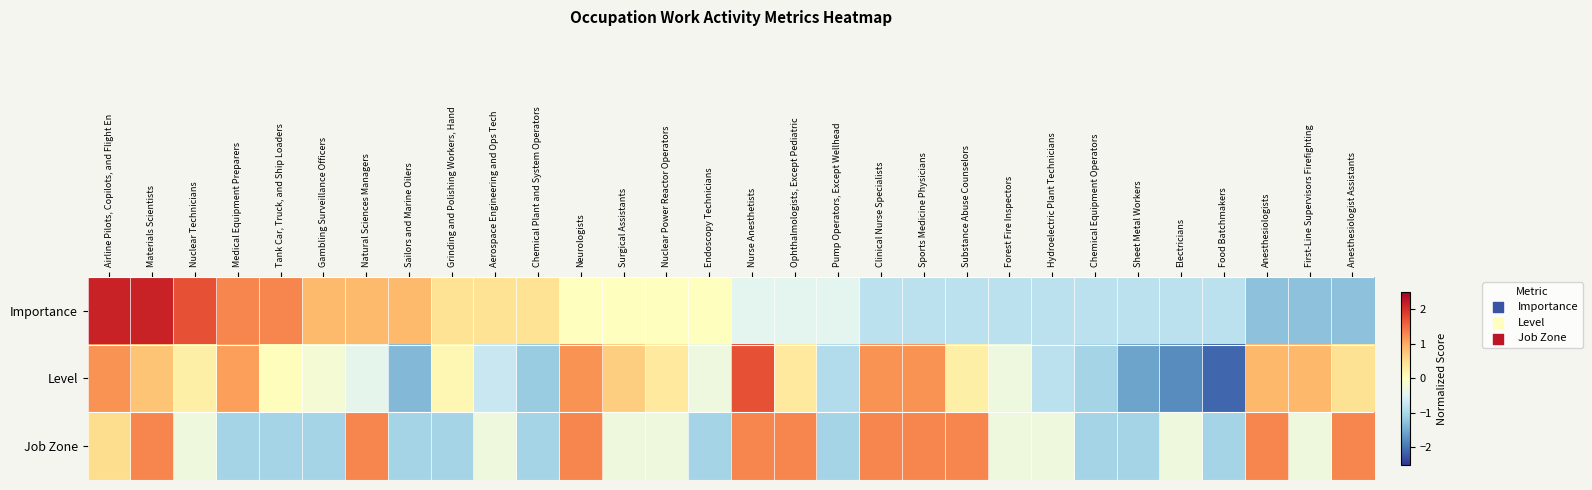

Which series has the largest total across all categories?

Level